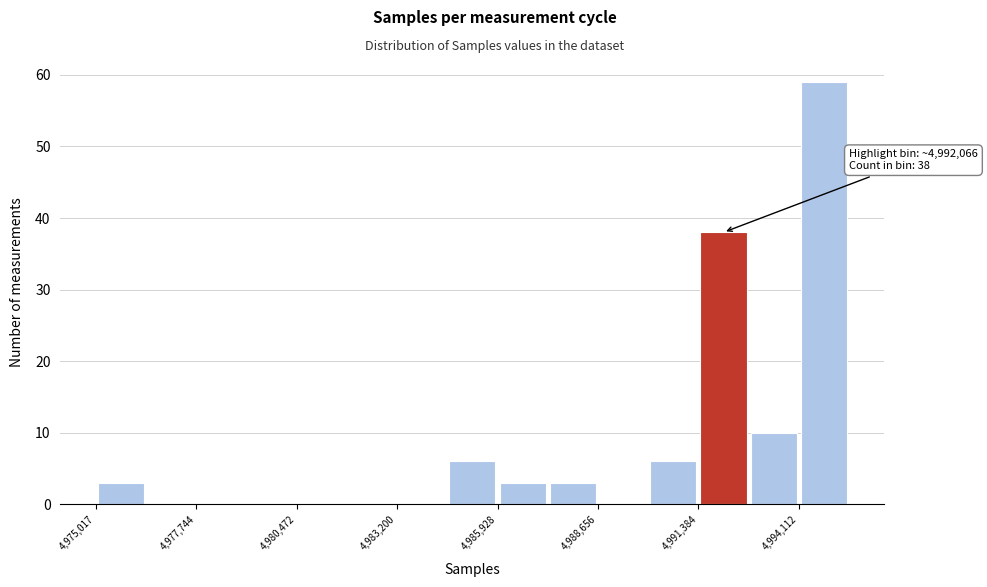

Around what value on the x-axis is the tallest bar? Give the approximate position of its centre, as read against the axis.

4995000